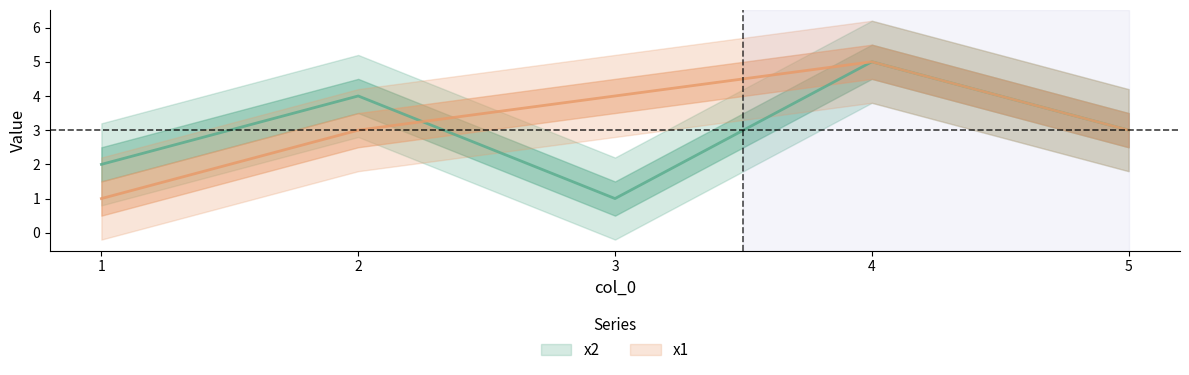

Which label corresponds to the largest value in the chart?

4